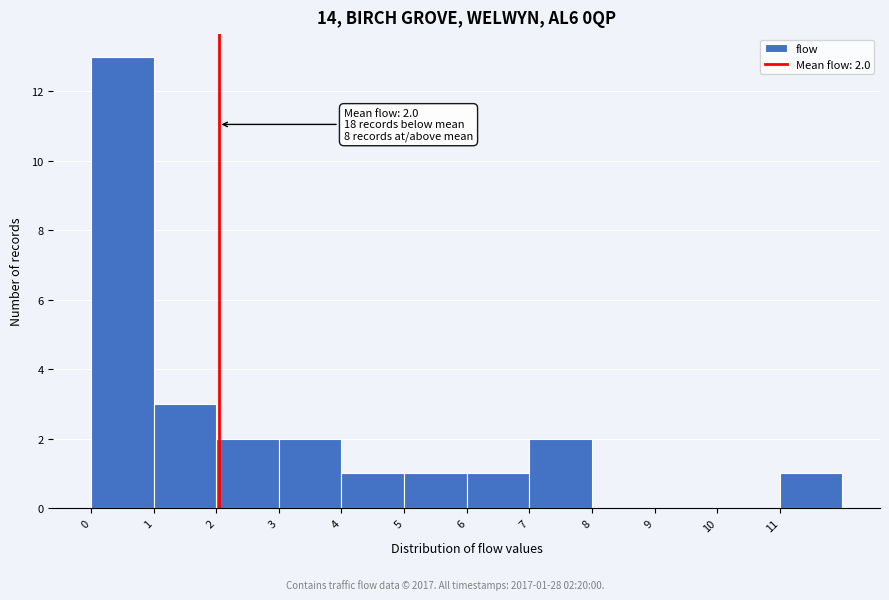

Over which range of the x-axis is the bar tallest?

0 to 1